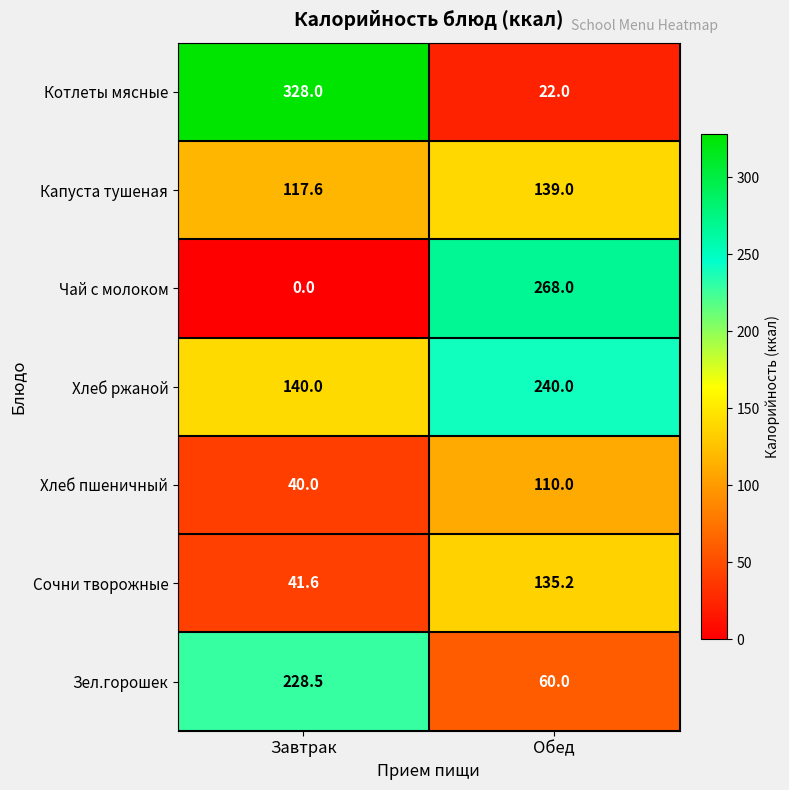

What is the highest value of the Хлеб пшеничный series?

110.0